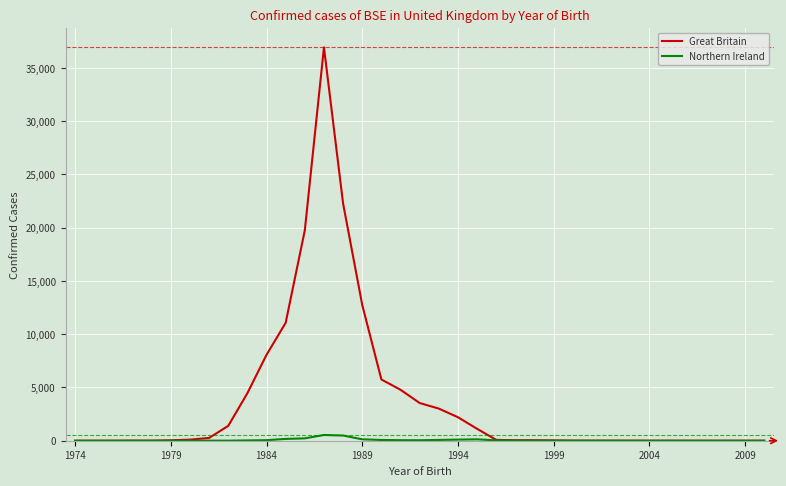

Which series has the largest range (max minus min)?

Great Britain